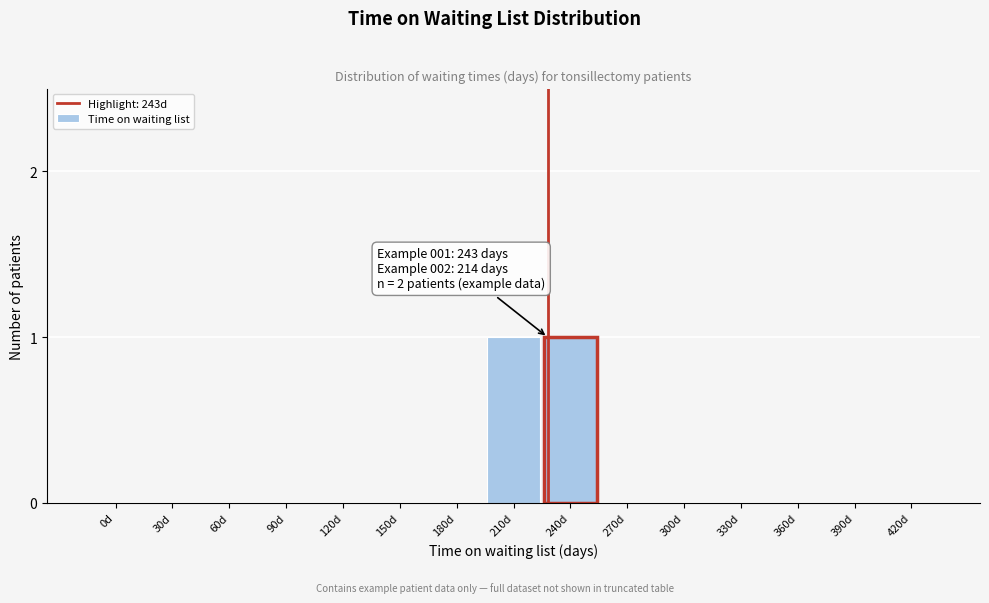

Reading left to right, extract all data points from this chart.

0d=0	30d=0	60d=0	90d=0	120d=0	150d=0	180d=0	210d=1	240d=1	270d=0	300d=0	330d=0	360d=0	390d=0	420d=0